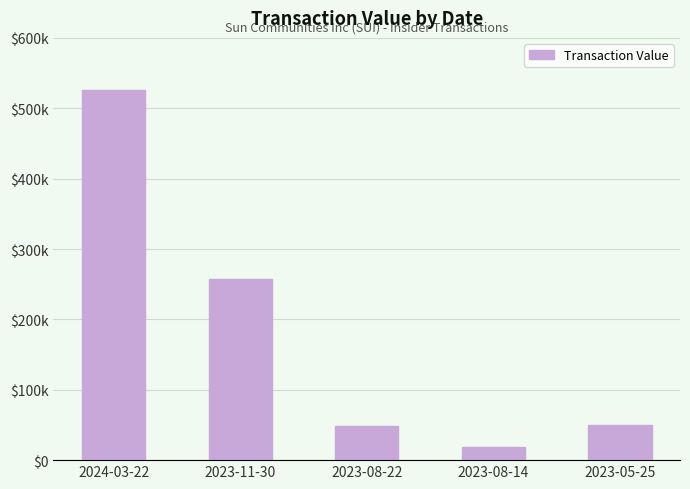

Where is the data nearest to the value 272229?

2023-11-30